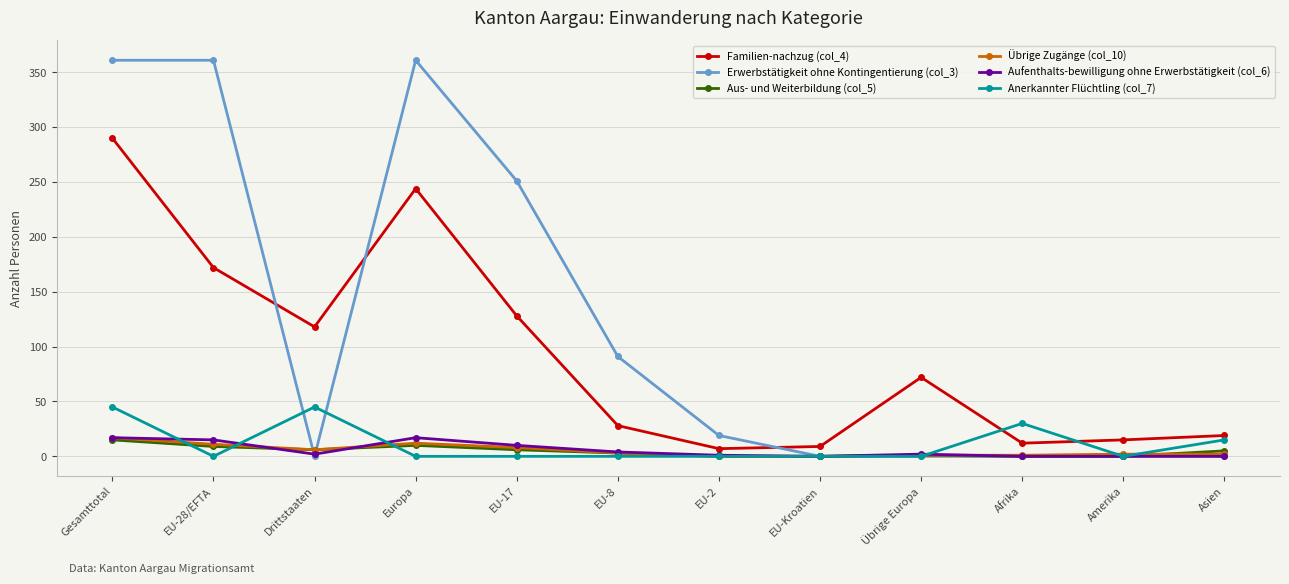

Is the value of Anerkannter Flüchtling (col_7) at EU-8 greater than the value of Aufenthalts-bewilligung ohne Erwerbstätigkeit (col_6) at EU-17?

No